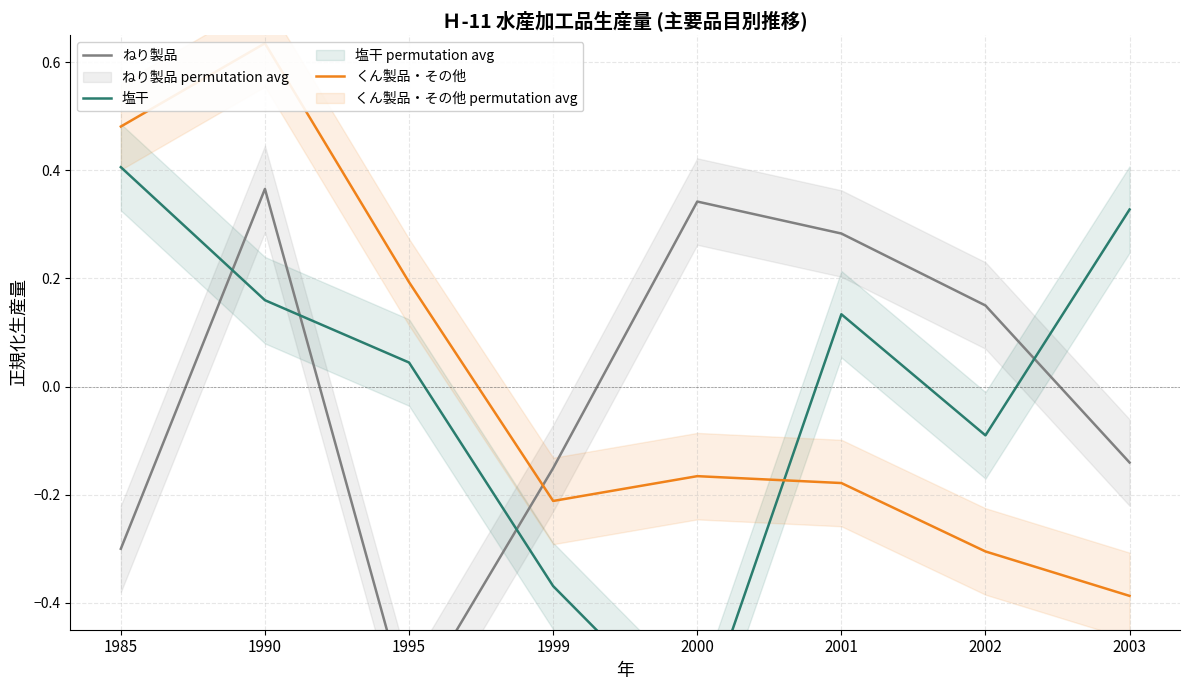

Is the value of 塩干 at 1985 greater than the value of くん製品・その他 at 1999?

Yes